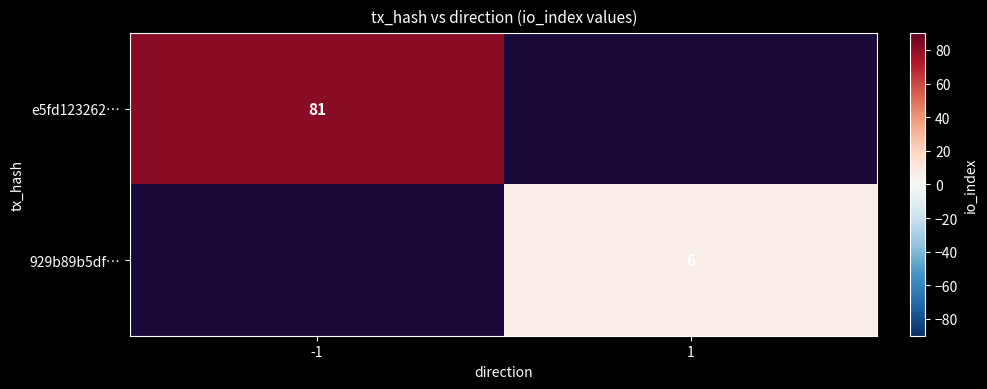

Is it true that 929b89b5df… equals 3 at 1?

False